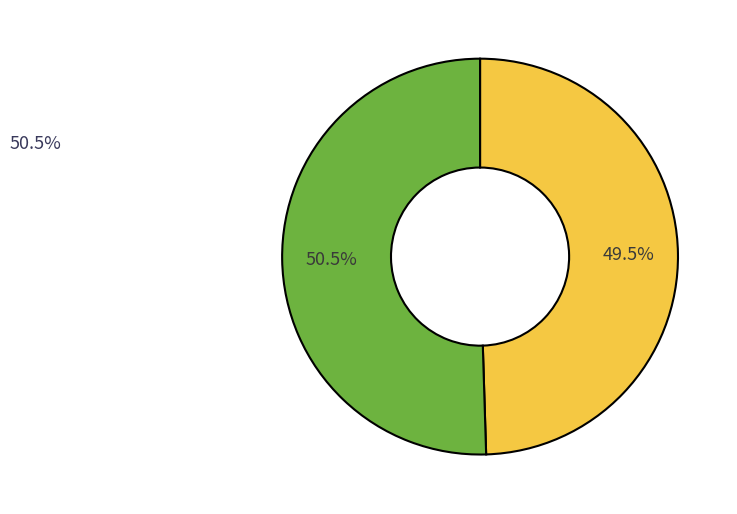

Is there a majority slice in this chart?

Yes